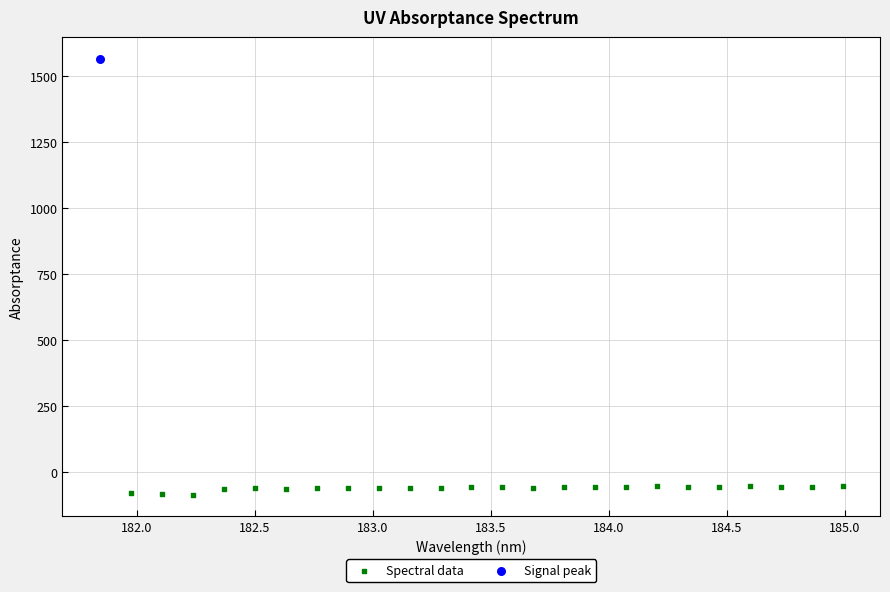

What are all the series names shown in the legend?

Spectral data, Signal peak